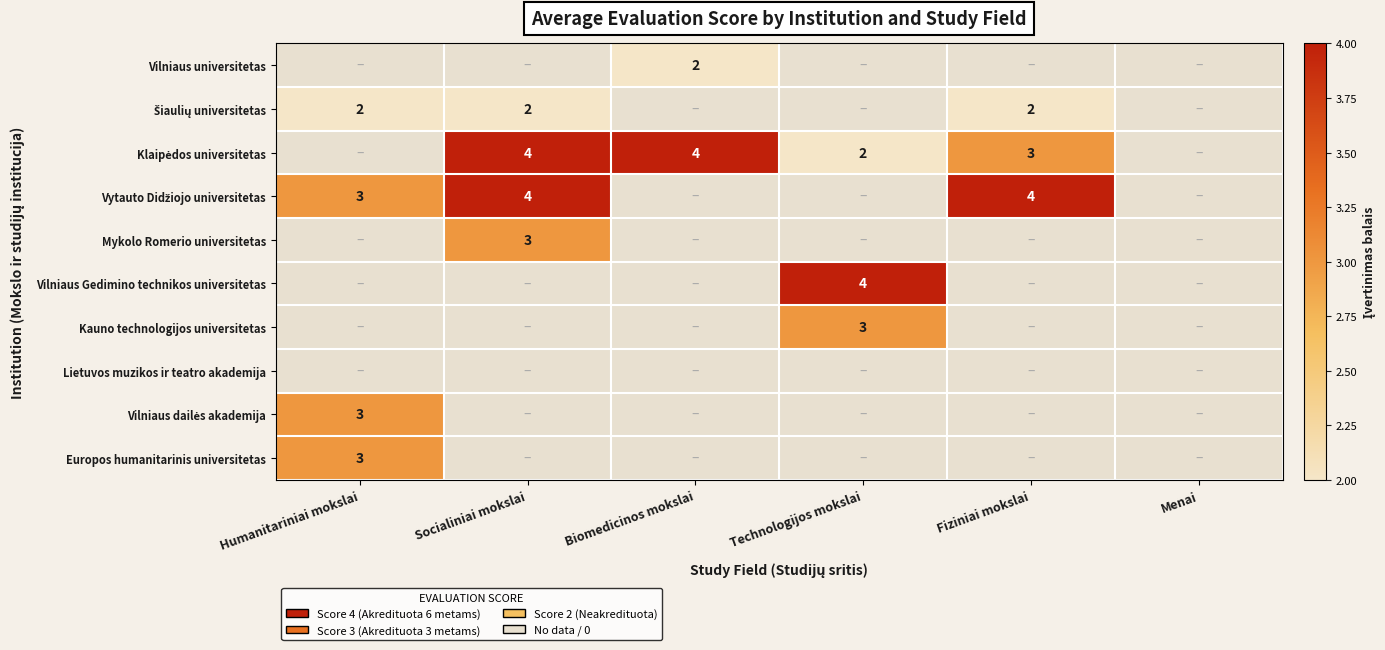

True or false: Europos humanitarinis universitetas has a value of 3 at Humanitariniai mokslai.

True